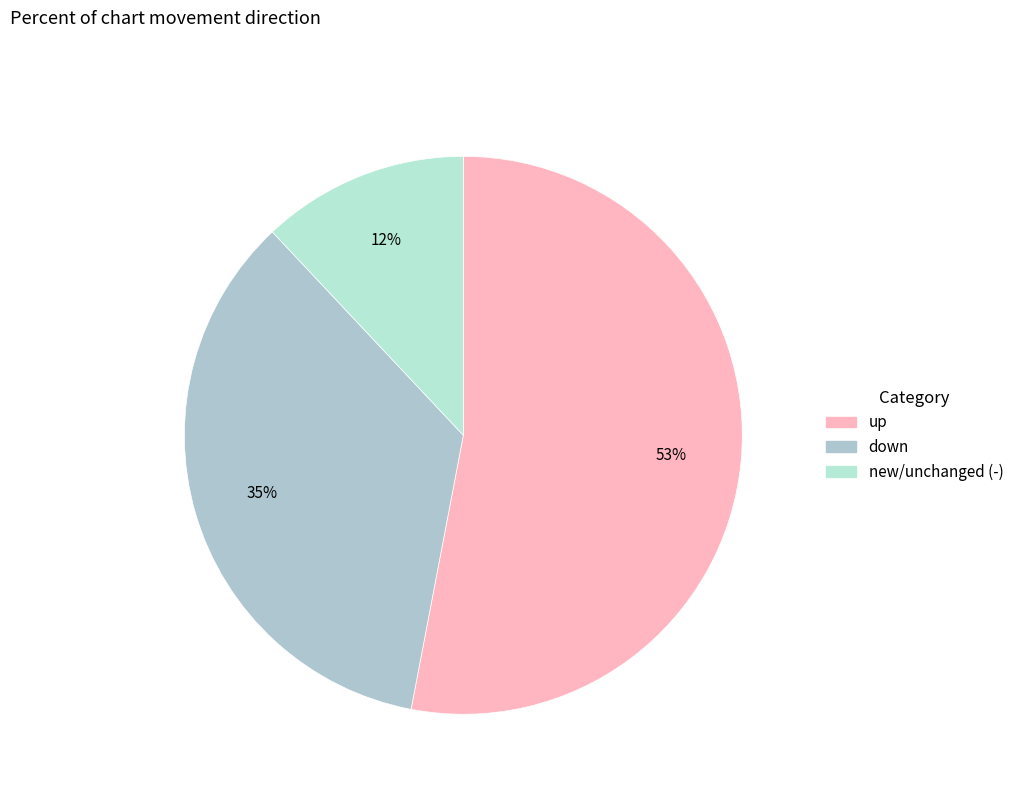

To the nearest percent, what is the average slice percentage?

33%